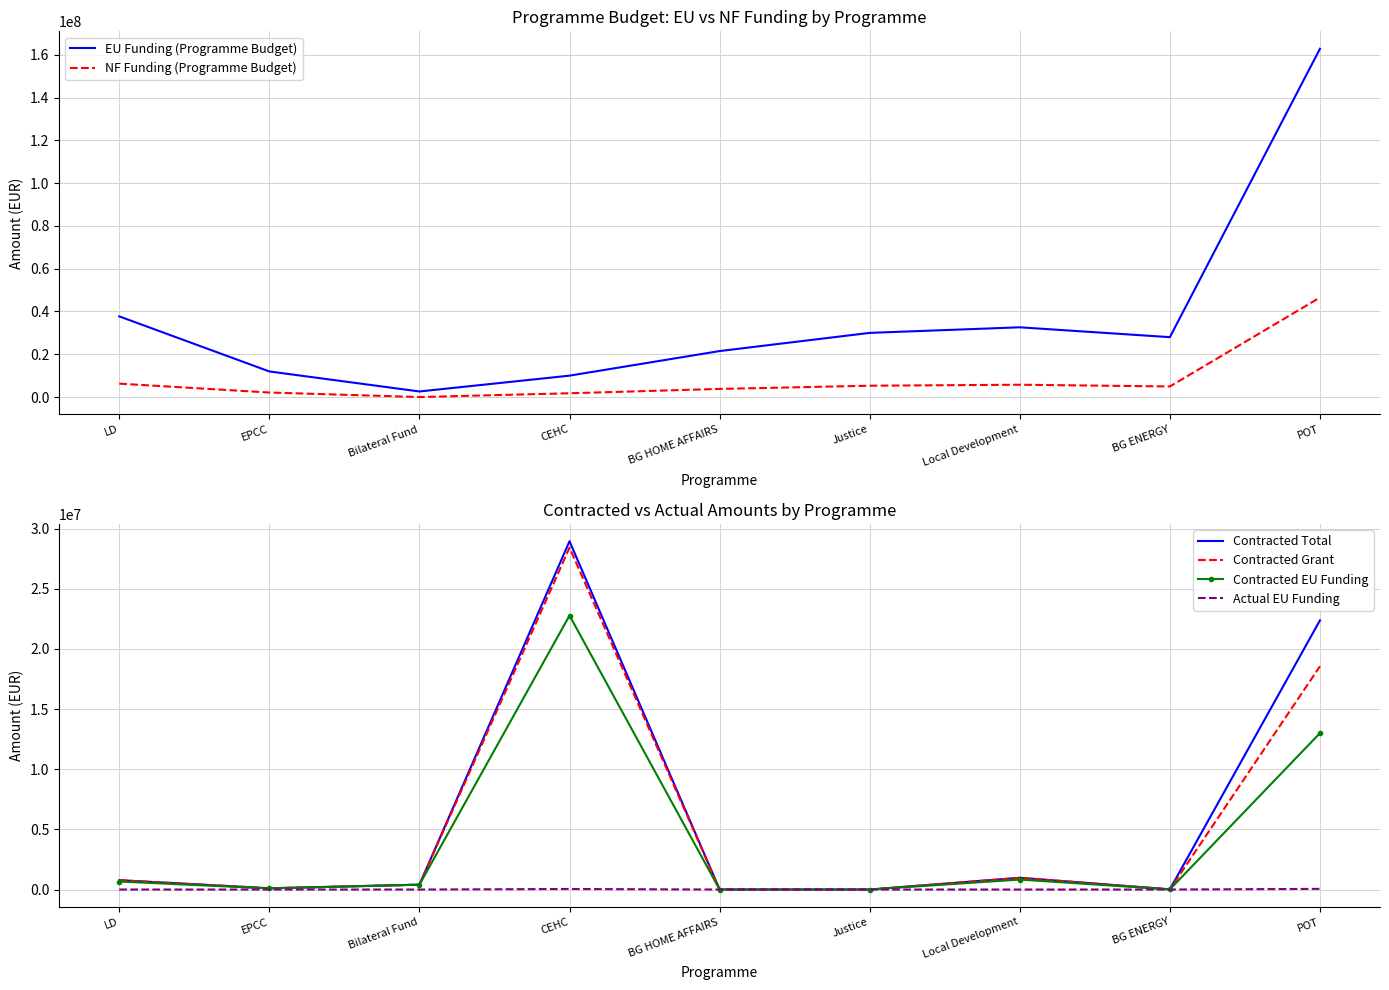

What is the average value of the Contracted EU Funding series?

4197805.7